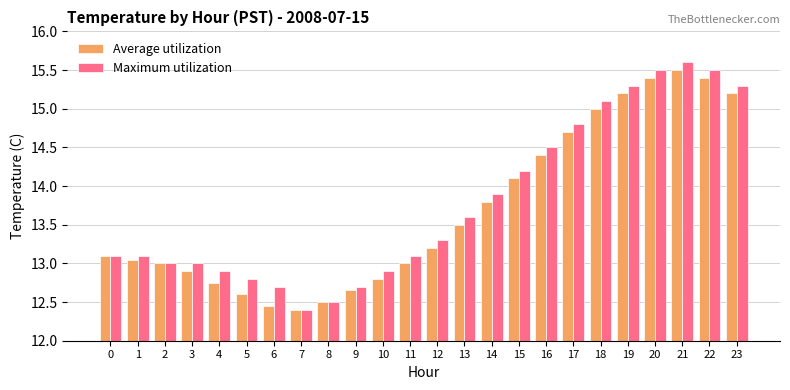

What is the maximum value shown in the chart?

15.6